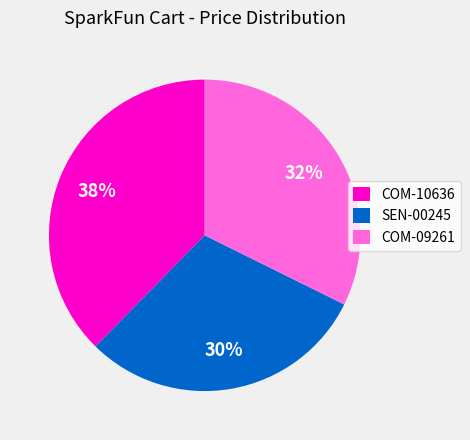

Does COM-09261 account for over 50% of the chart?

No